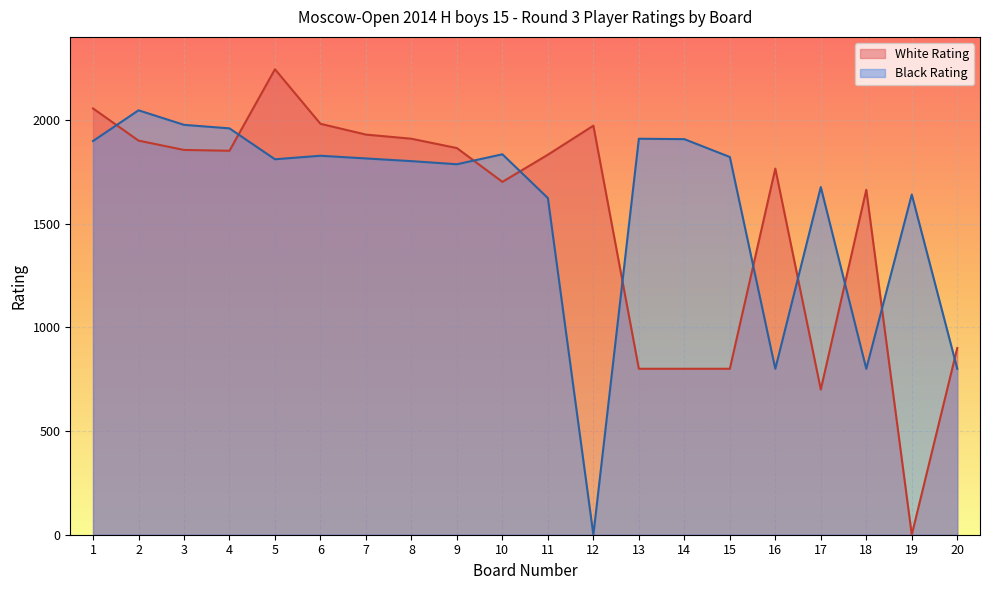

What is the total value across all series at 19?

1640